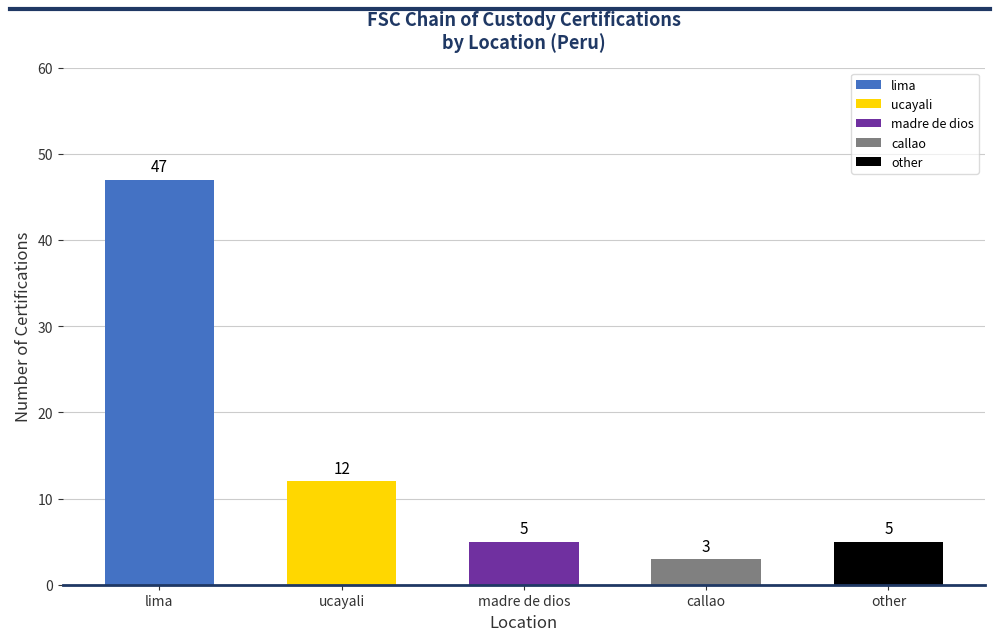

Which has a higher value, callao or ucayali?

ucayali